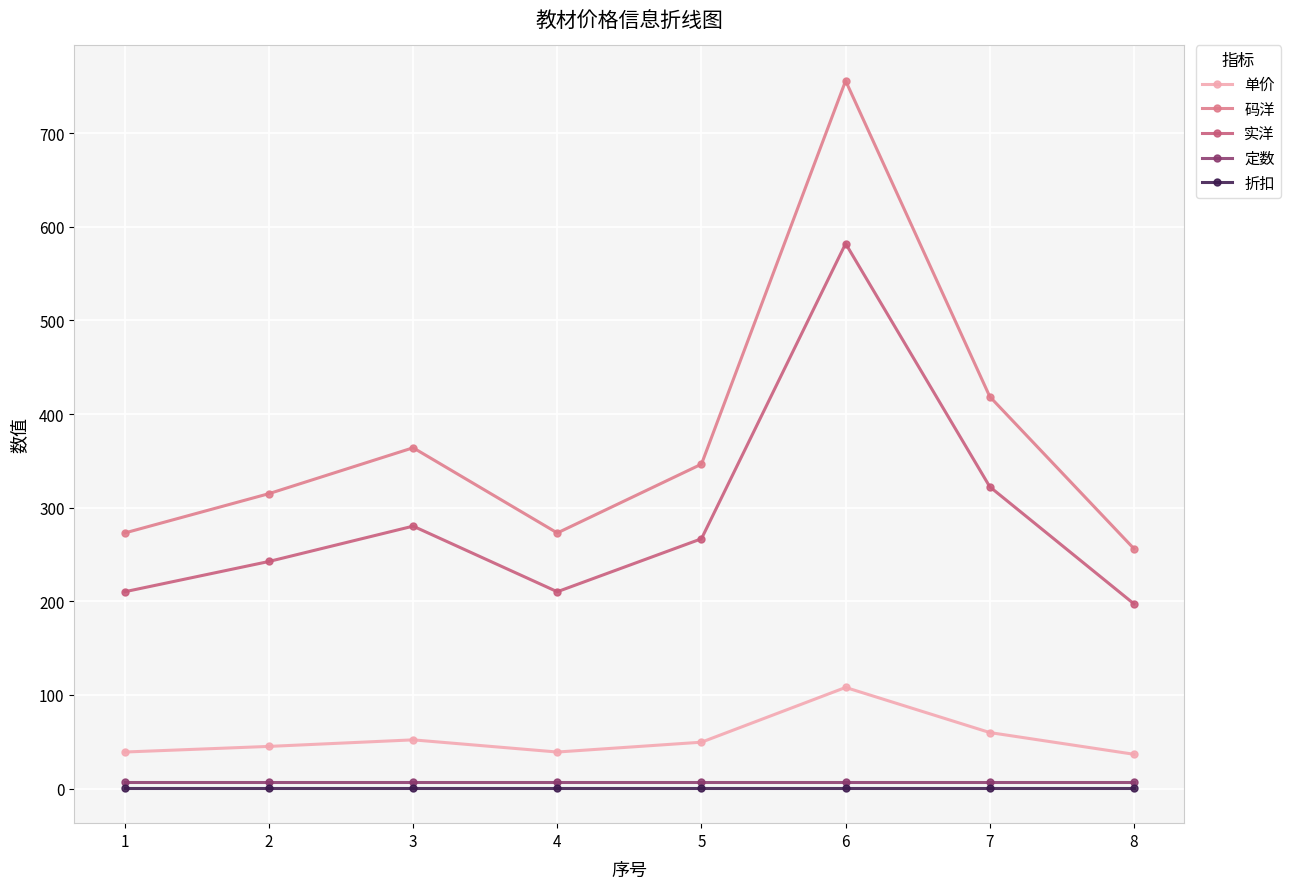

Read the 定数 value at 6.

7.0